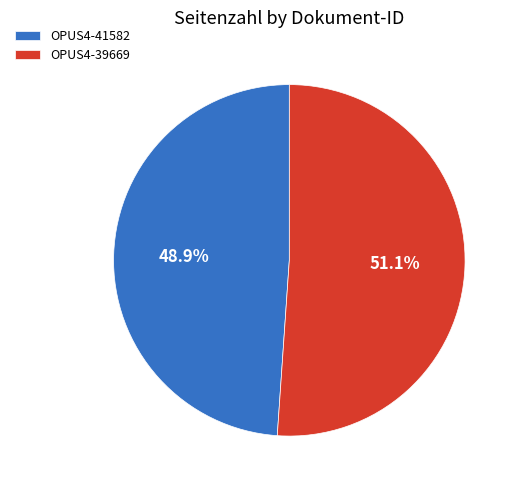

Count the number of slices in the pie.

2